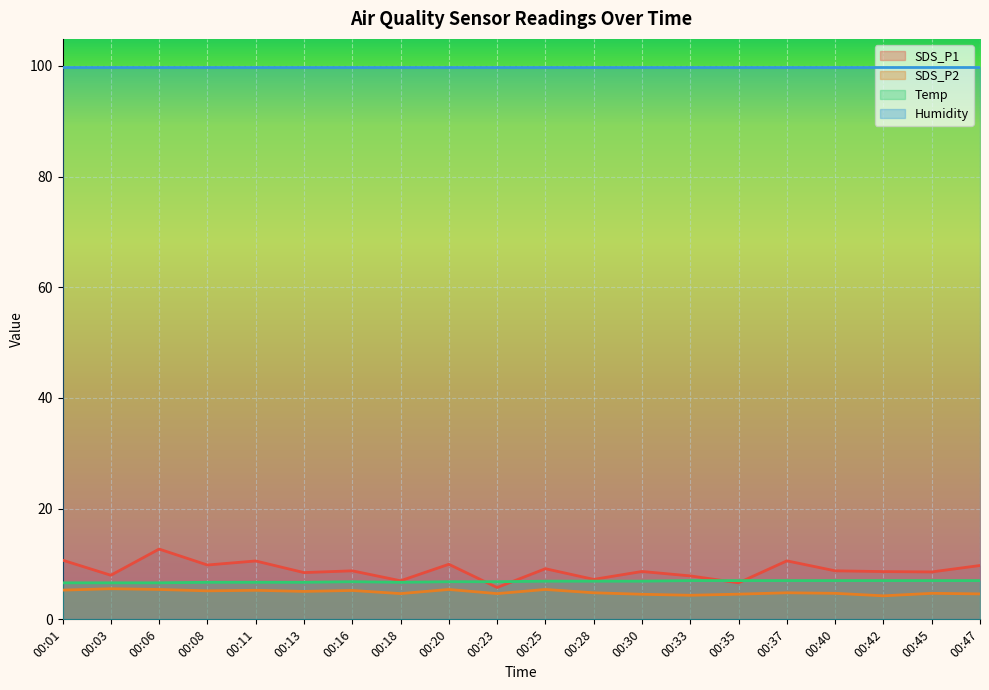

The SDS_P1 series shows 8.7 at 00:30. True or false?

True